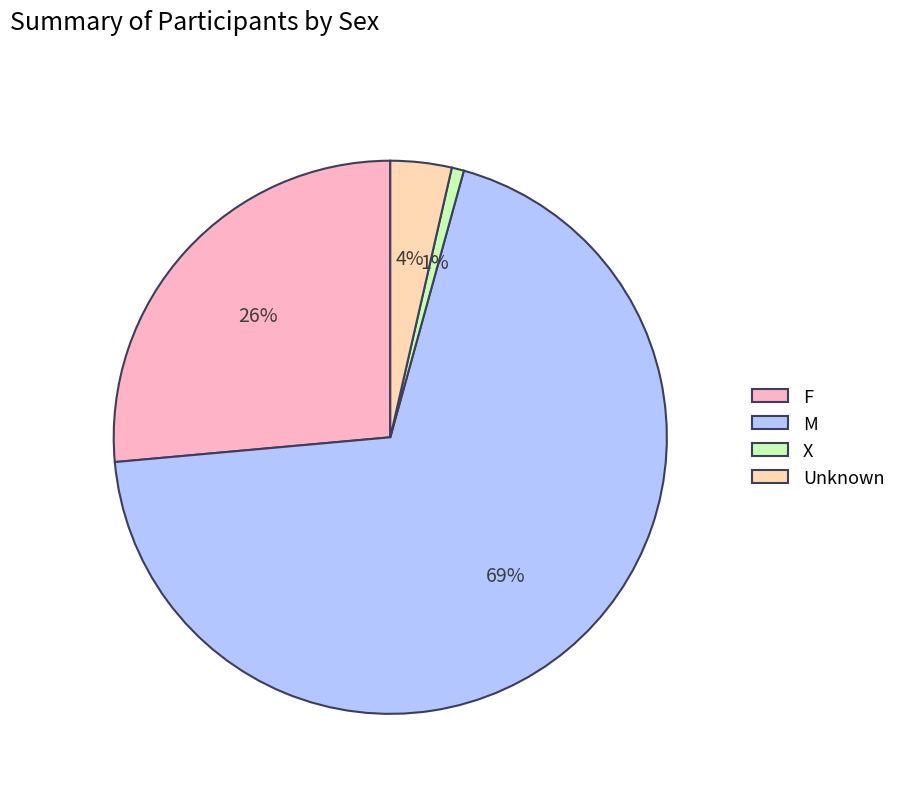

Is there any slice that represents more than half of the pie?

Yes